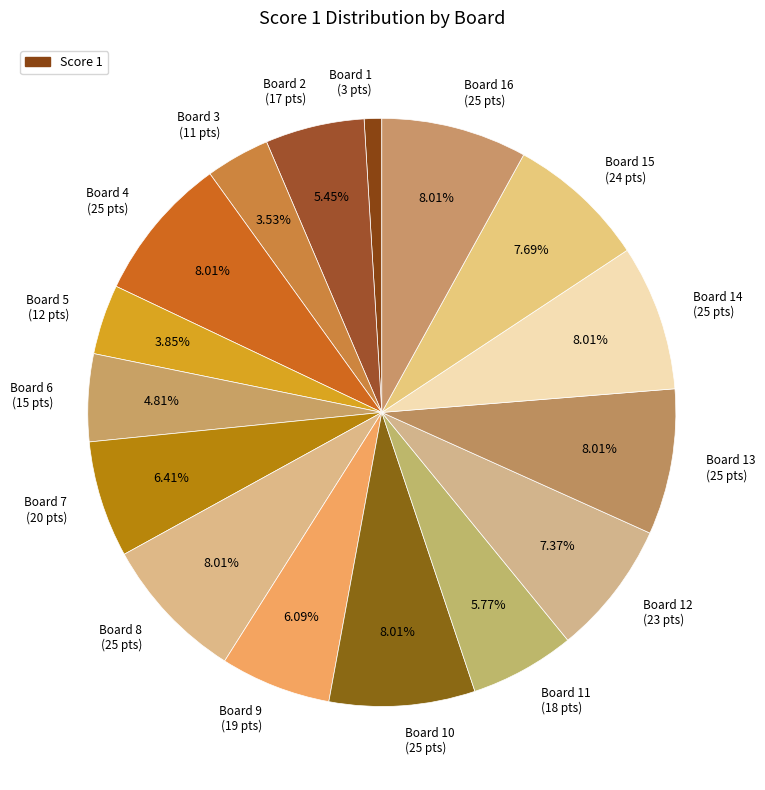

Do Board 9 (19 pts) and Board 2 (17 pts) together represent more than half of the pie?

No